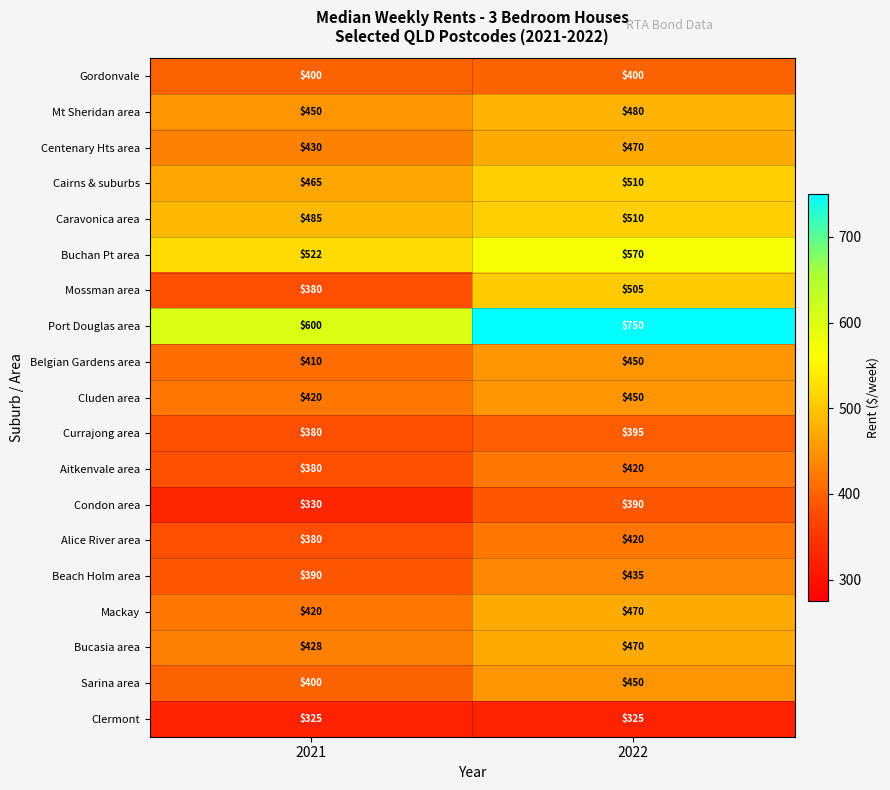

List the labels in order of Centenary Hts area value, smallest first.

2021, 2022